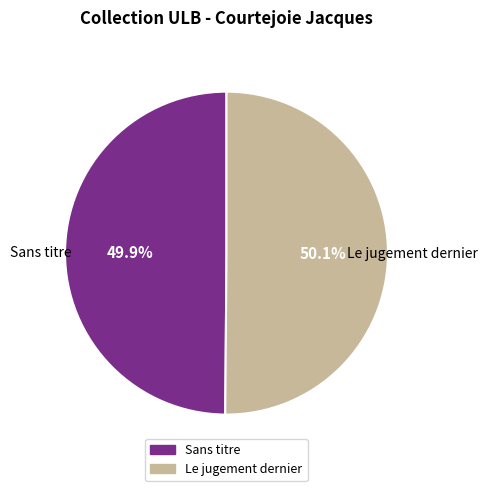

What percentage is the Le jugement dernier slice, to the nearest percent?

50%